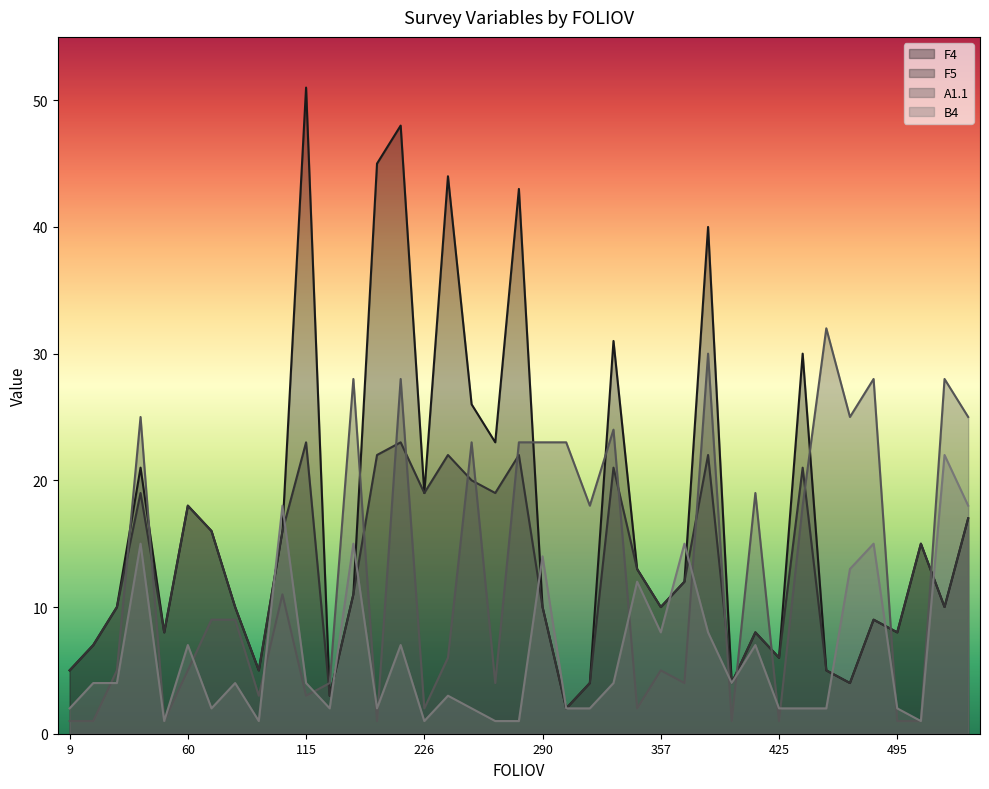

Rank the categories by F5 value from highest to lowest.

115, 203, 194, 241, 272, 404, 342, 457, 246, 47, 226, 252, 60, 518, 66, 106, 503, 354, 359, 158, 41, 103, 290, 357, 506, 478, 58, 422, 495, 38, 425, 9, 105, 459, 304, 411, 464, 125, 291